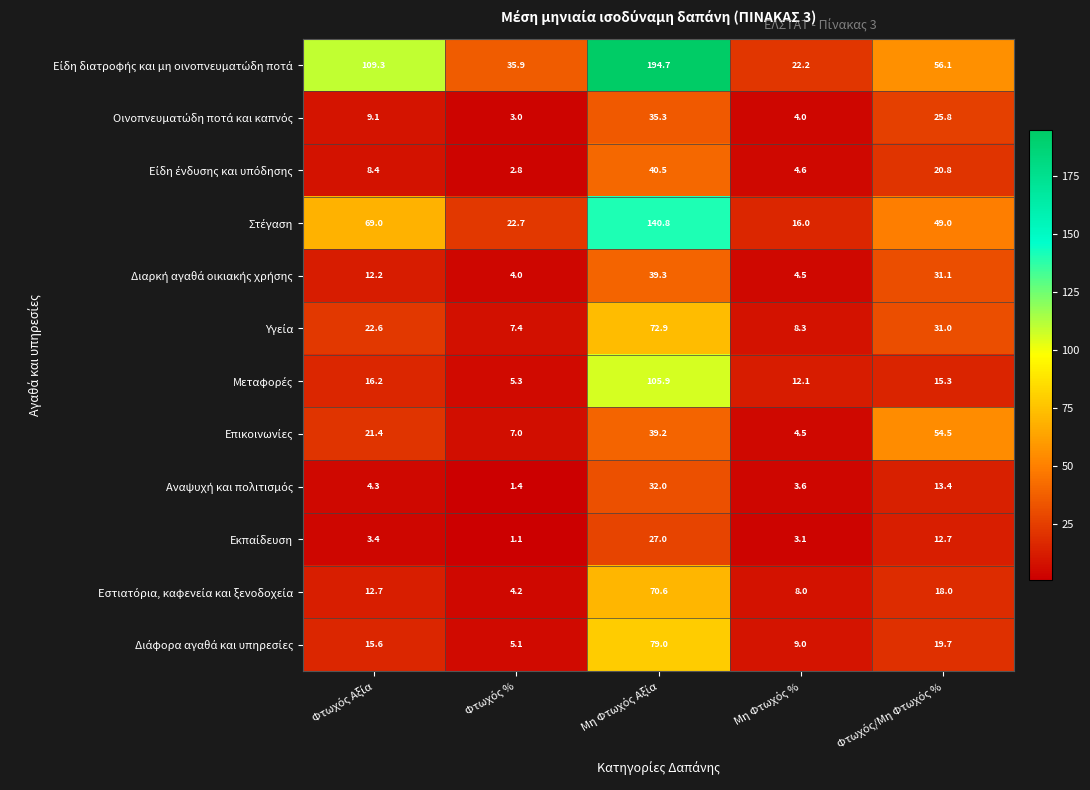

What is the minimum value shown in the chart?

1.1